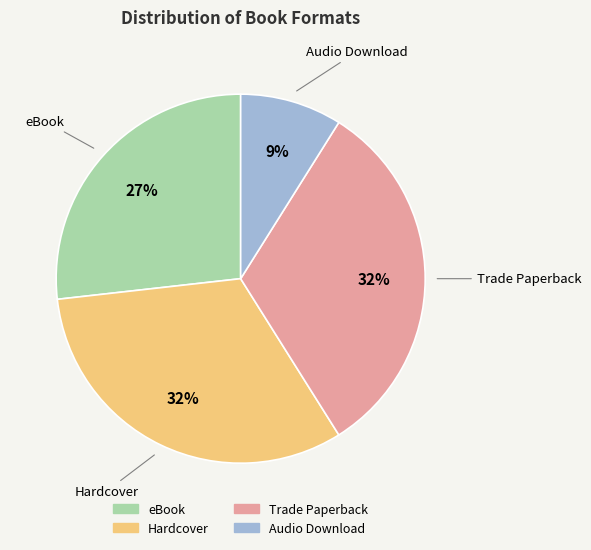

The Trade Paperback slice represents 20% of the pie. True or false?

False